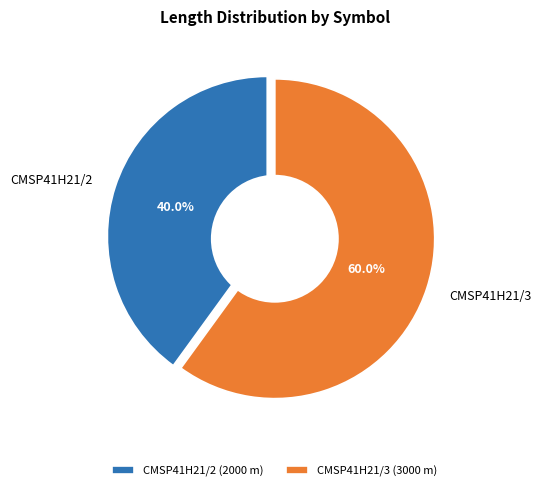

Do CMSP41H21/3 and CMSP41H21/2 together represent more than half of the pie?

Yes